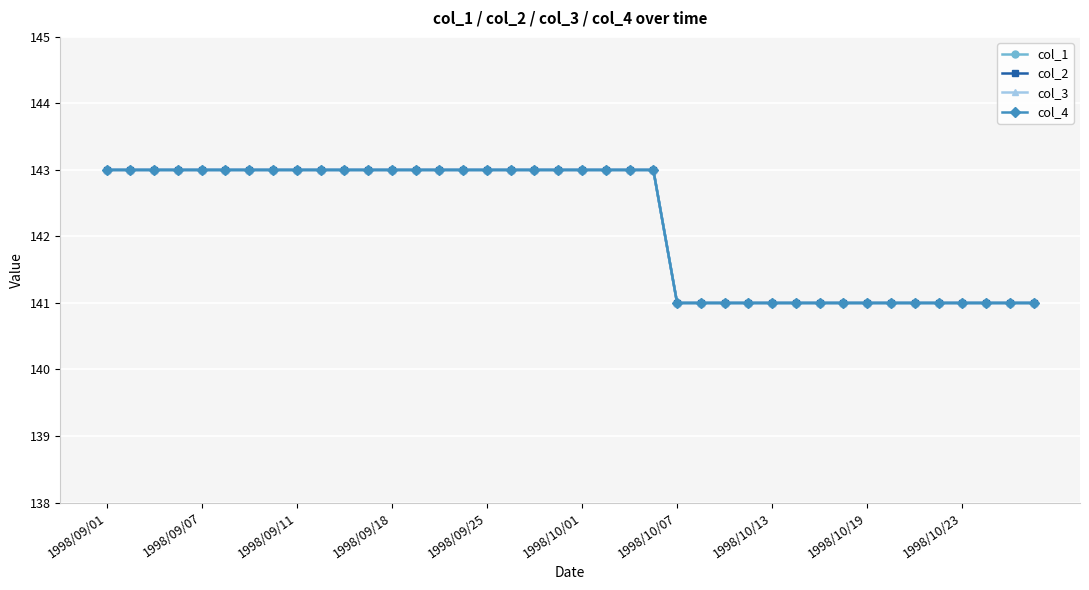

True or false: col_2 and col_1 intersect in this chart.

False